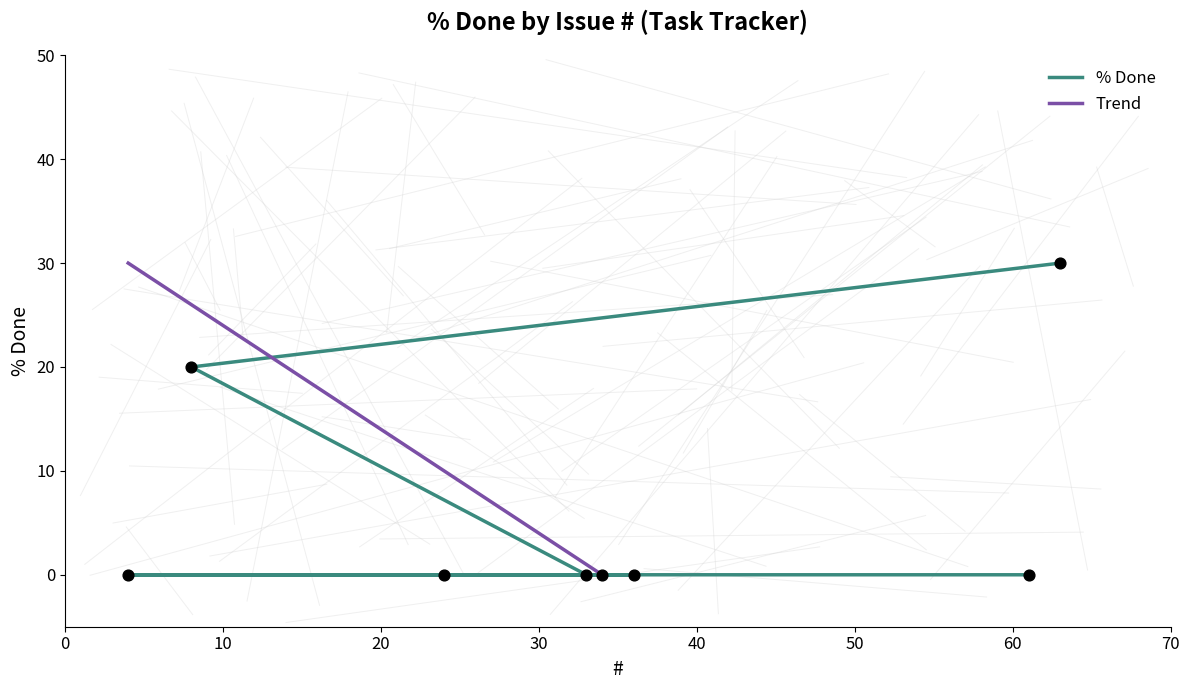

Which has a higher value, 63 or 8?

63